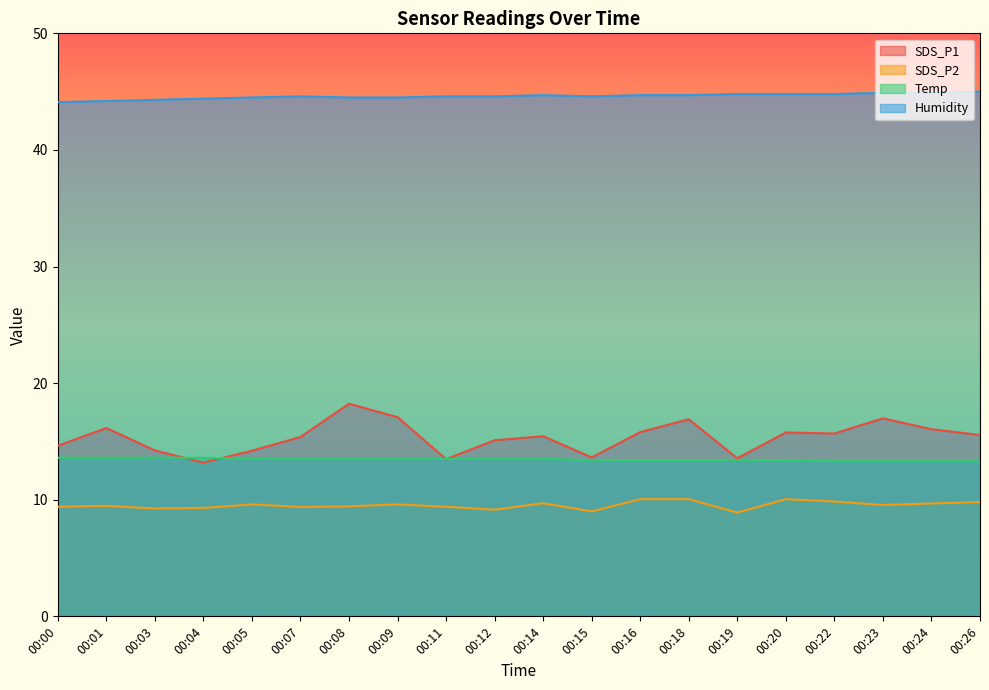

Which category has the lowest value across all series?

00:19